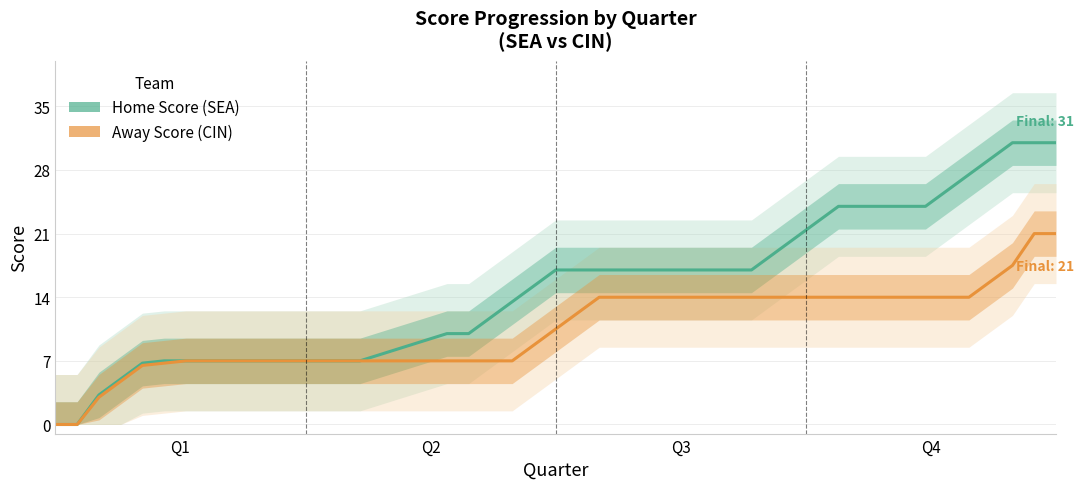

How many lines are shown in the chart?

2